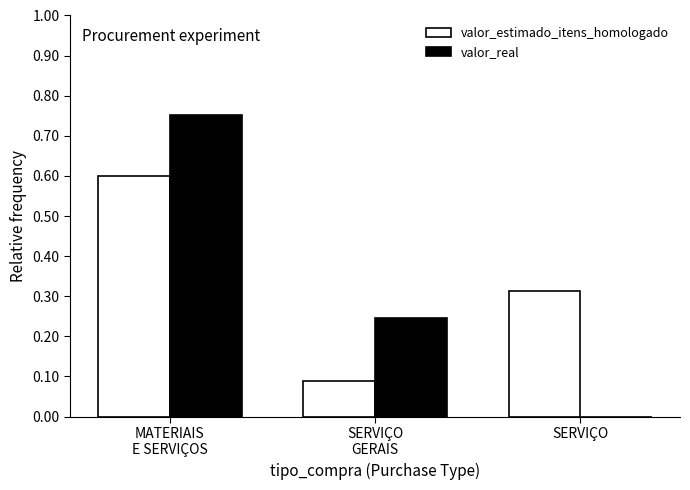

The valor_estimado_itens_homologado series shows 0.1 at SERVIÇO. True or false?

False